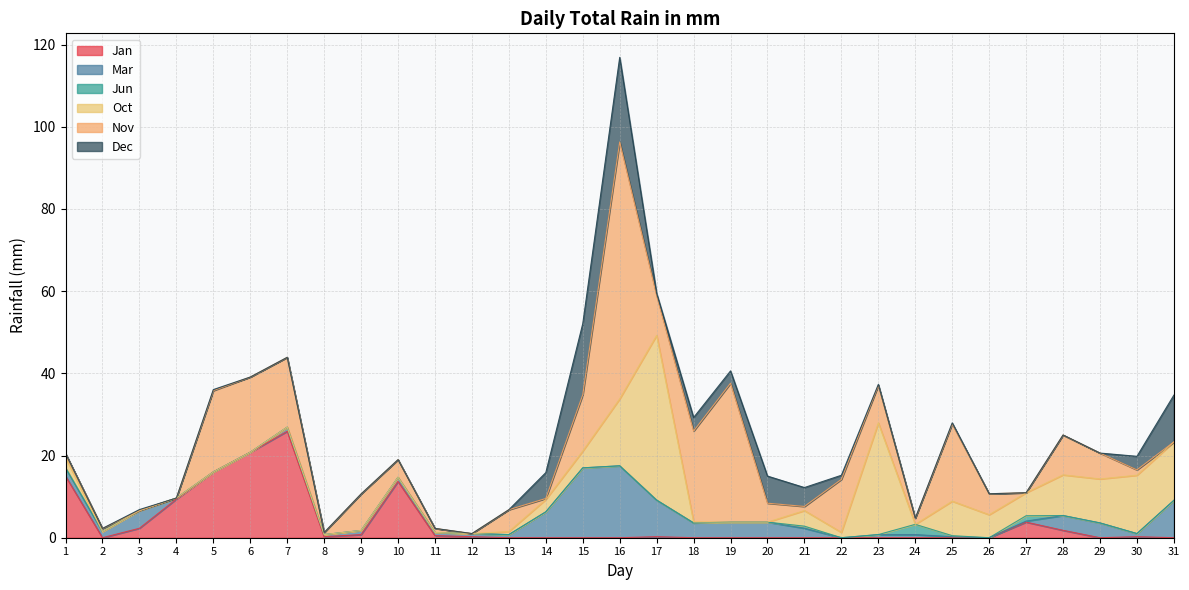

What is the maximum value shown in the chart?

62.5